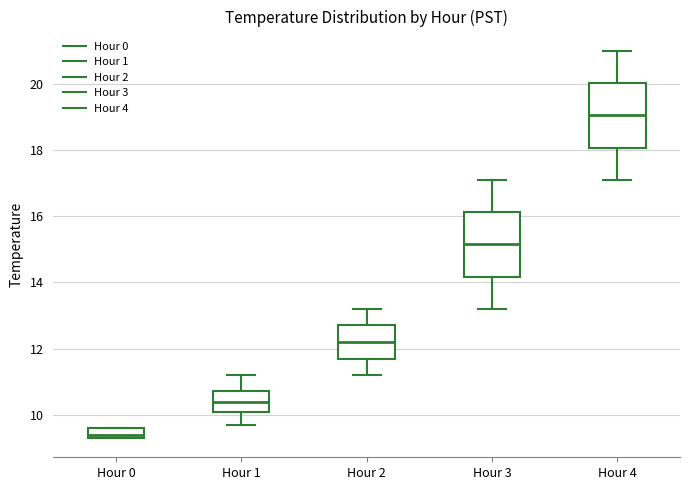

Where does the median line of the box for Hour 1 sit on the y-axis? The values are not printed on the chart, so give them approximately, as read against the axis.

10.4